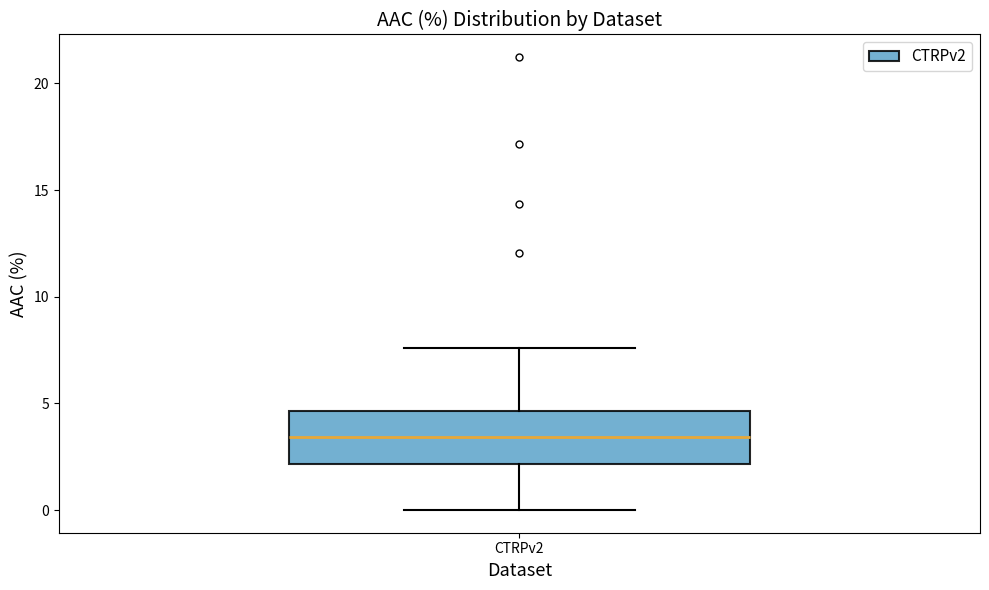

Read this box plot against the y-axis: the position of the median line, the range covered by the box, and the ends of both whiskers. The values are not printed on the chart, so give them approximately, as read against the axis.

median 3.5, box 2.0 to 4.5, whiskers 0.0 to 7.5